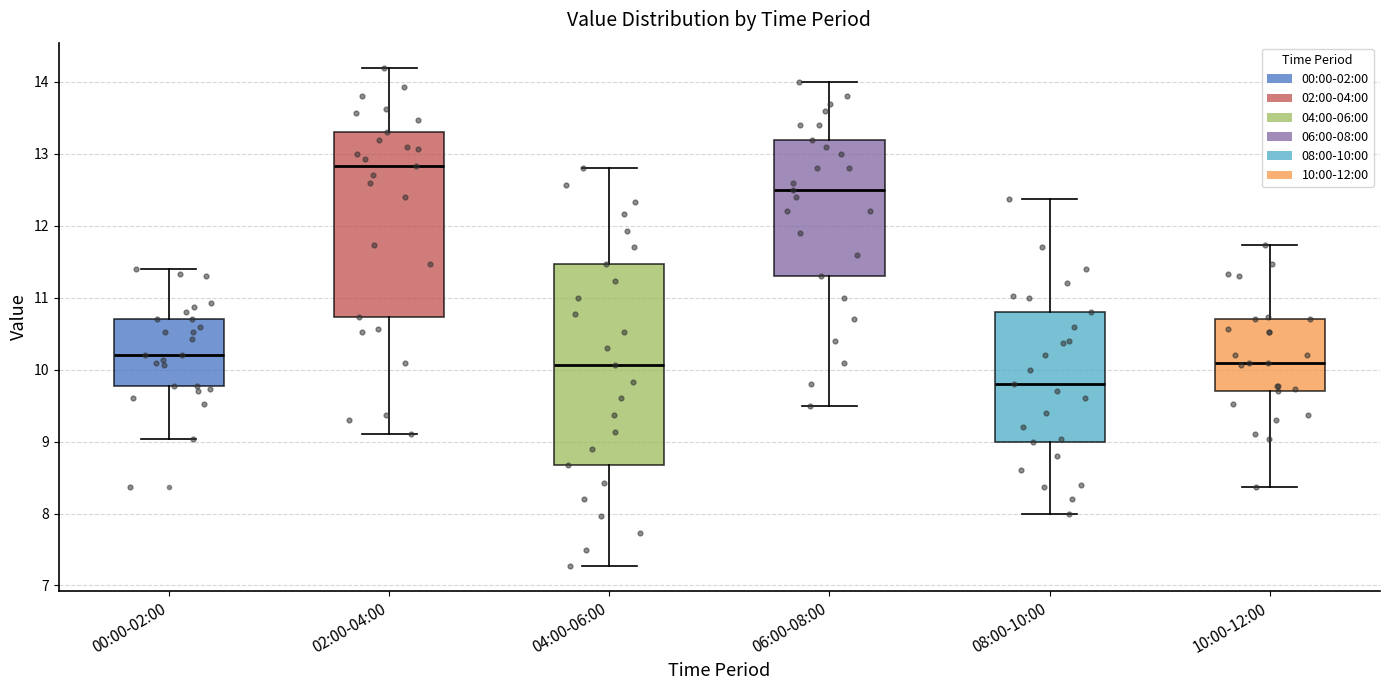

Reading left to right, read every box against the y-axis: the position of its median line, the range the box covers, and the ends of its whiskers. The values are not printed on the chart, so give them approximately, as read against the axis.

00:00-02:00: median 10.2, box 9.8 to 10.7, whiskers 9.0 to 11.4
02:00-04:00: median 12.8, box 10.7 to 13.3, whiskers 9.1 to 14.2
04:00-06:00: median 10.1, box 8.7 to 11.5, whiskers 7.3 to 12.8
06:00-08:00: median 12.5, box 11.3 to 13.2, whiskers 9.5 to 14.0
08:00-10:00: median 9.8, box 9.0 to 10.8, whiskers 8.0 to 12.4
10:00-12:00: median 10.1, box 9.7 to 10.7, whiskers 8.4 to 11.7